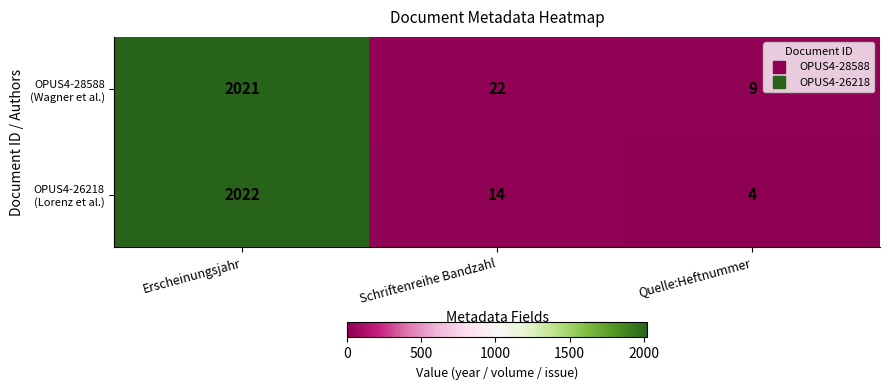

At which category is the sum across all series the highest?

Erscheinungsjahr